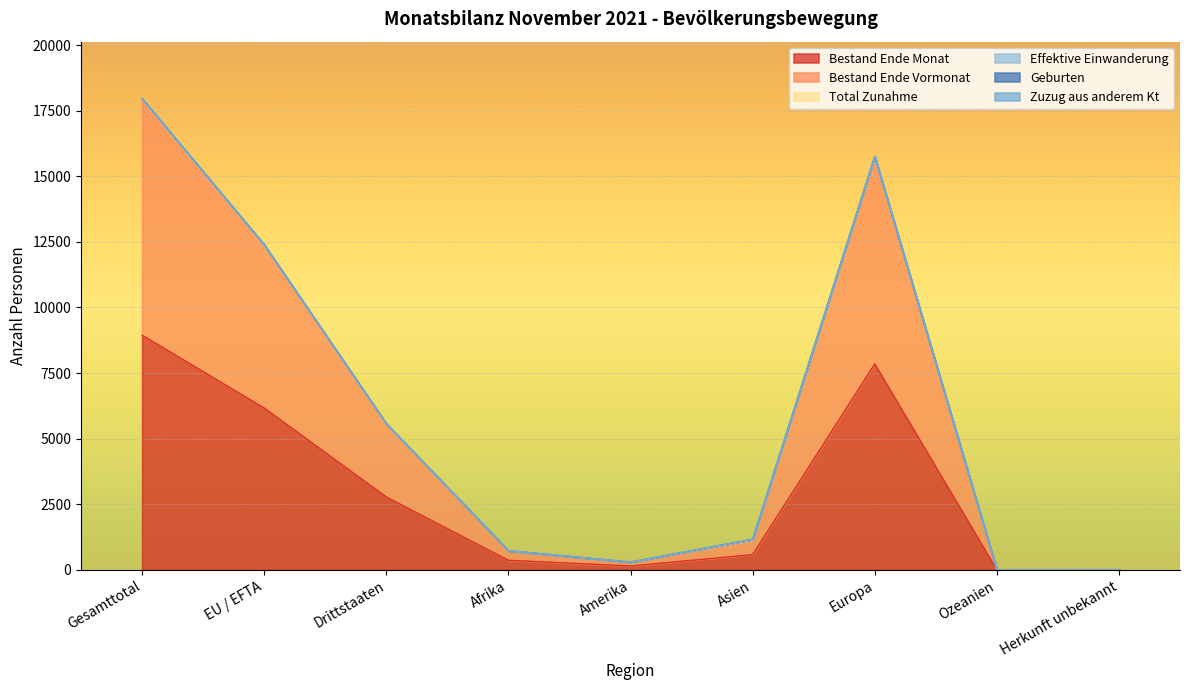

How many lines are shown in the chart?

6